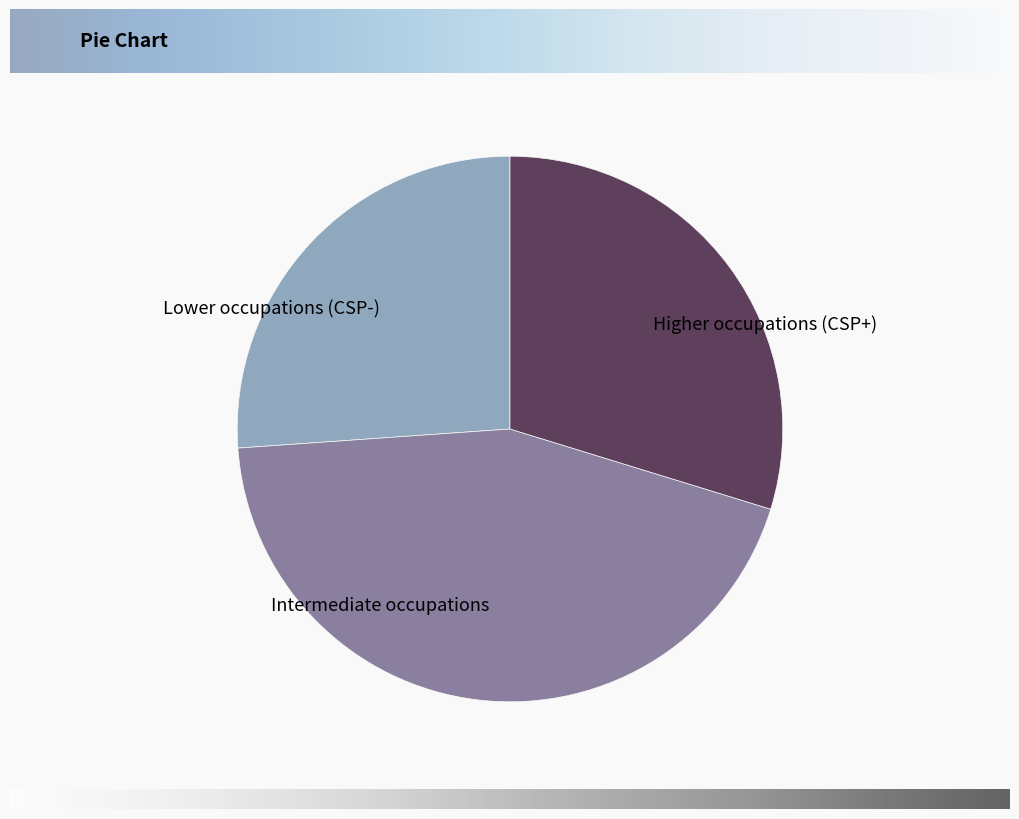

True or false: Higher occupations (CSP+) accounts for 30% of the total.

True